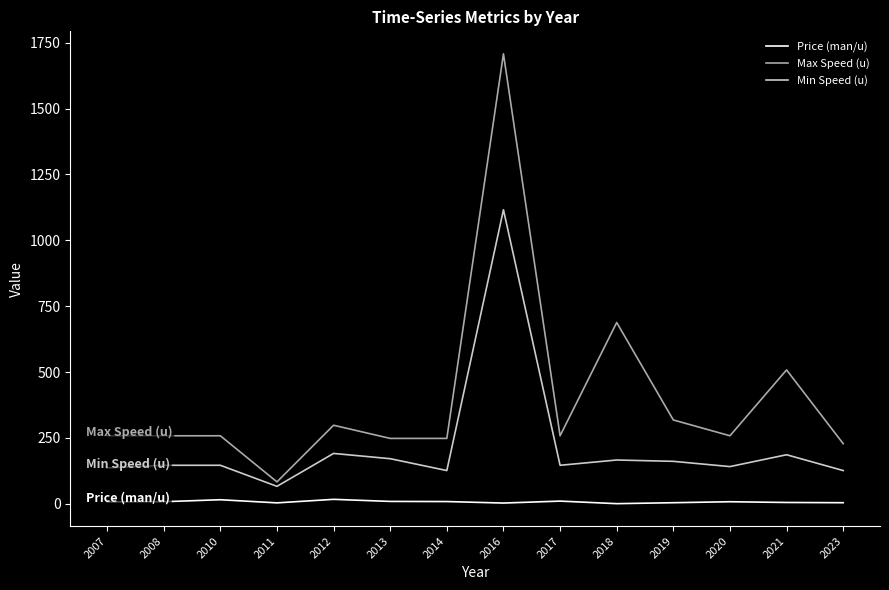

True or false: Min Speed (u) and Price (man/u) cross at least once.

False